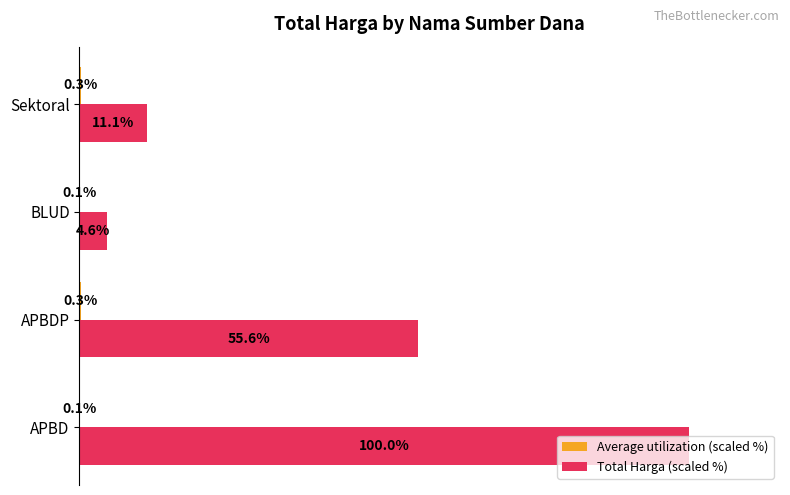

Which series has the largest total across all categories?

Total Harga (scaled %)